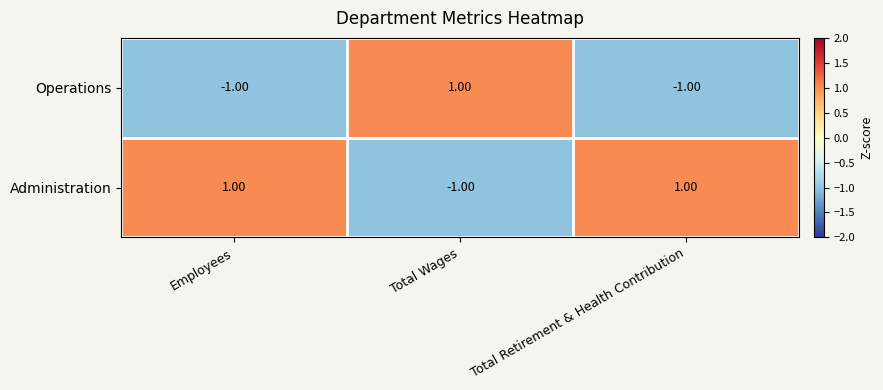

List the series in order of their overall mean, lowest first.

Operations, Administration